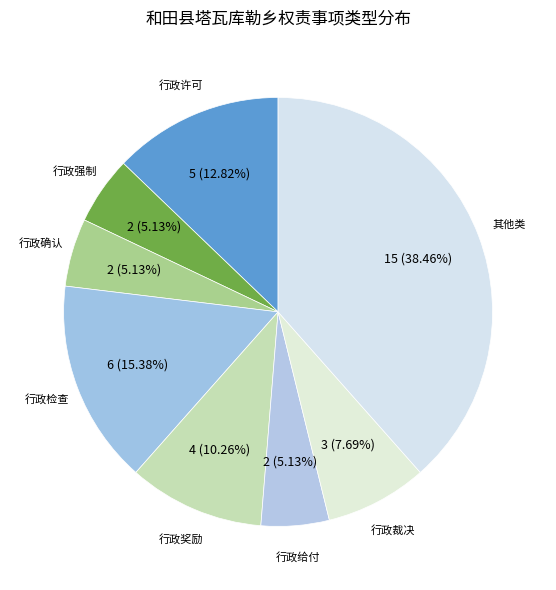

Combined, do 行政确认 and 行政奖励 account for over 50%?

No